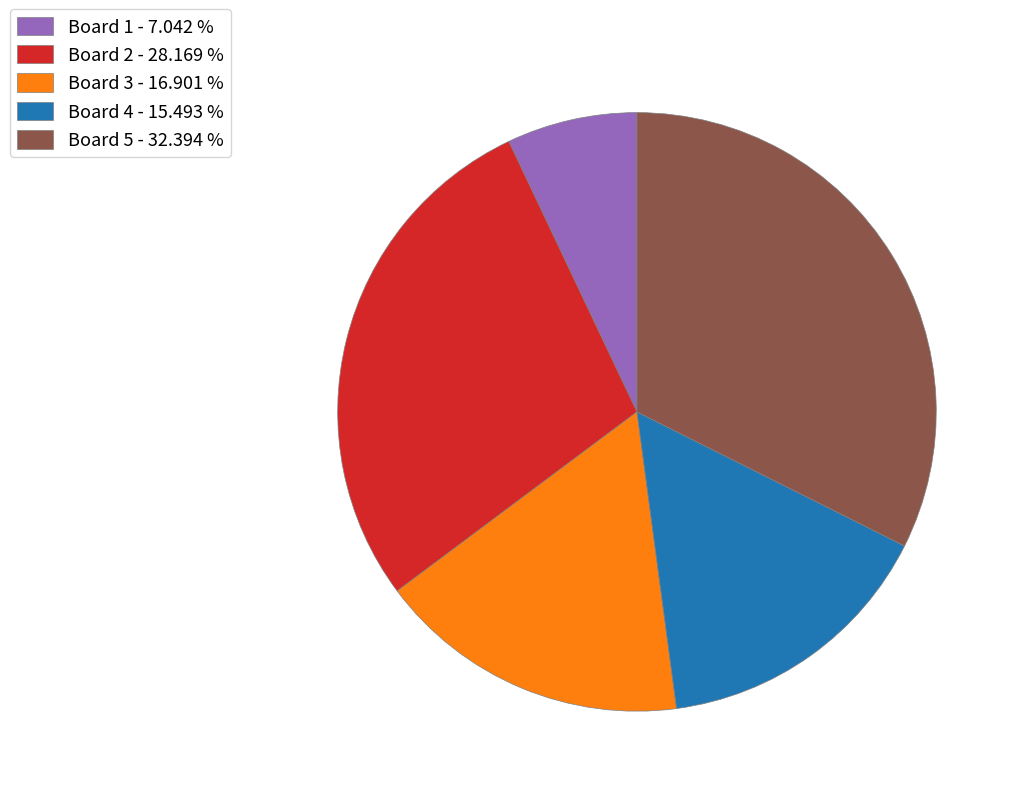

What is the largest slice in the pie chart?

Board 5 - 32.394 %